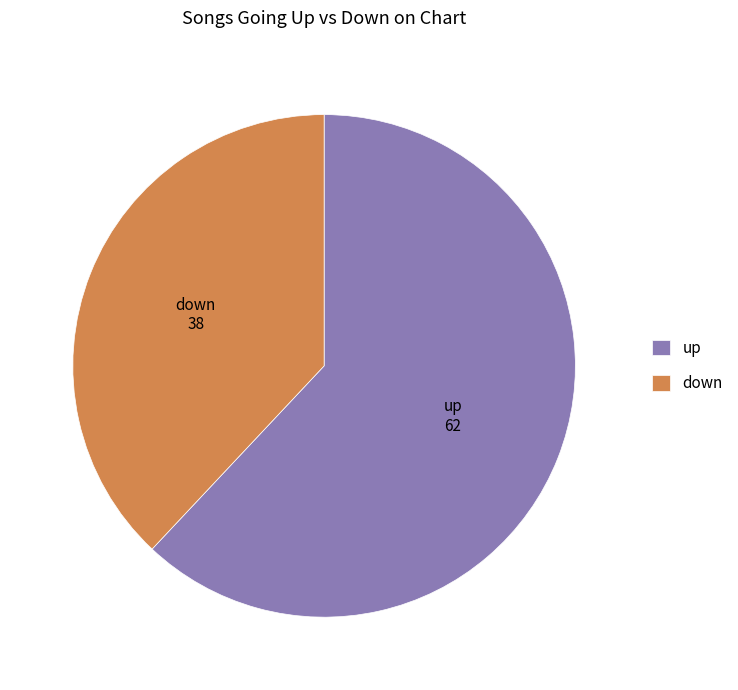

Which slice is the smallest?

down